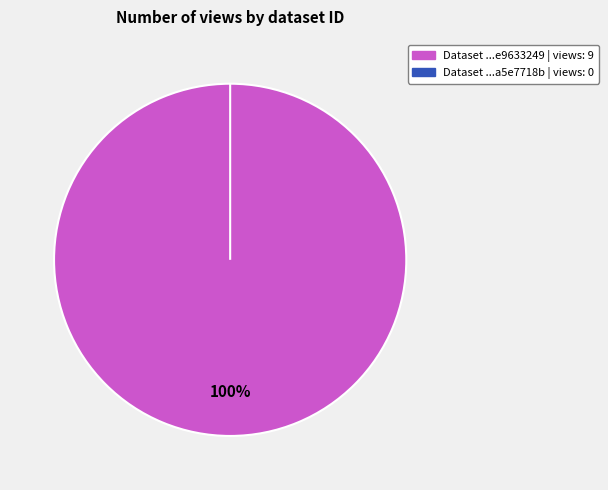

To the nearest percent, what is the combined percentage of 649b7f0f078190f8a5e7718b and 60d201620781901de9633249?

100%